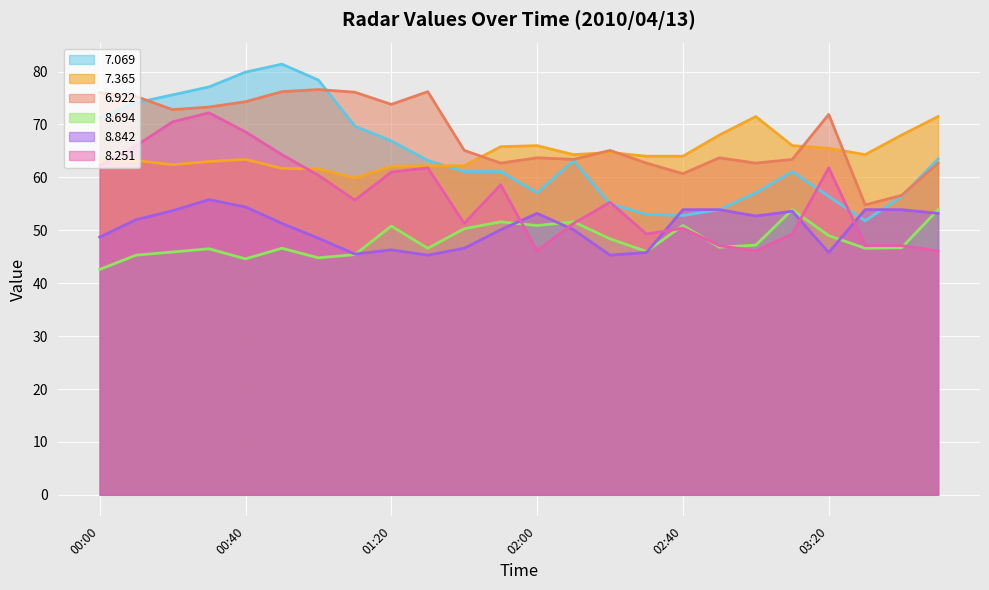

How many lines are shown in the chart?

6